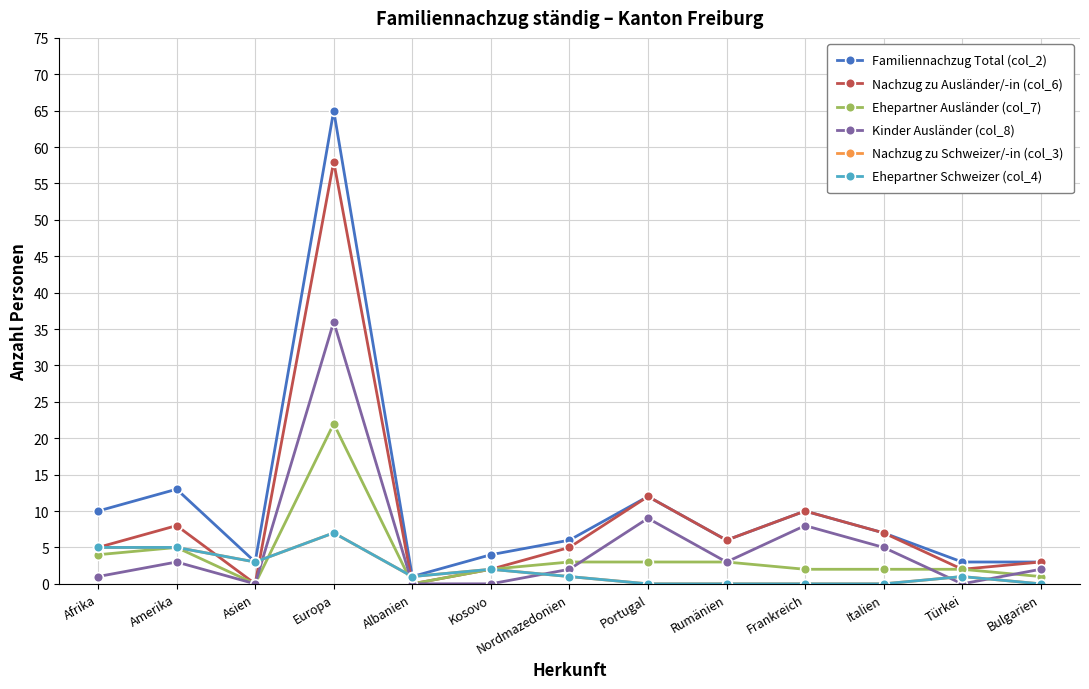

What is the value of the Ehepartner Schweizer (col_4) point at the 6th from the left?

2